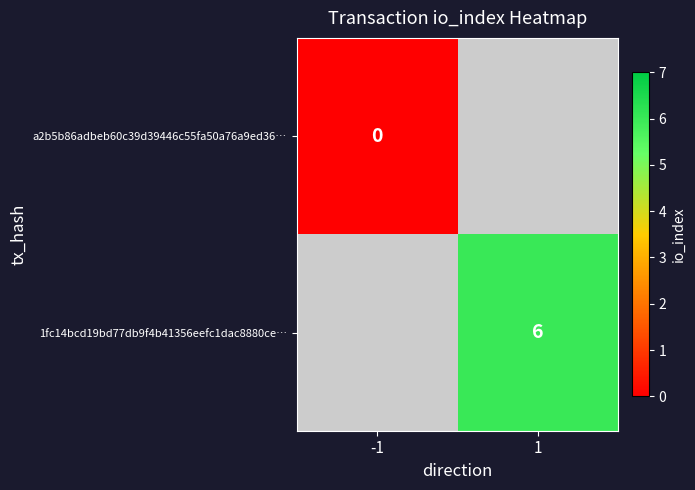

True or false: 1fc14bcd19bd77db9f4b41356eefc1dac8880ce… has a value of 1 at 1.

False